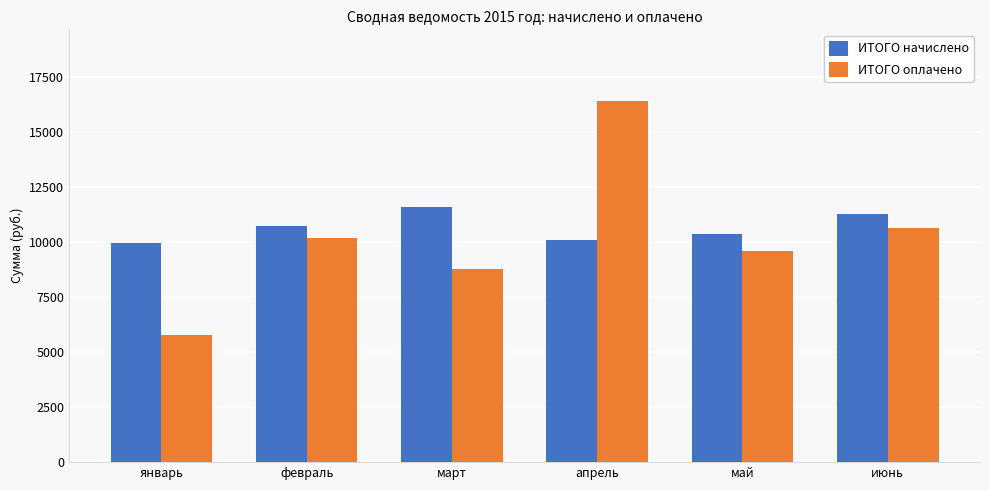

List the series in order of their overall mean, lowest first.

ИТОГО оплачено, ИТОГО начислено